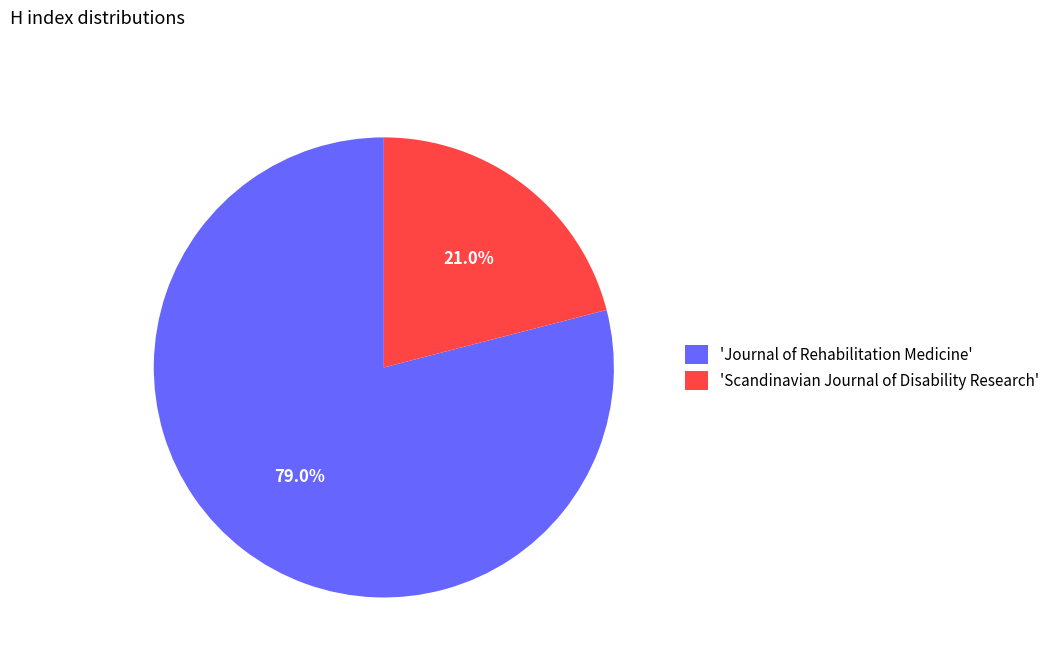

What is the largest slice in the pie chart?

'Journal of Rehabilitation Medicine'